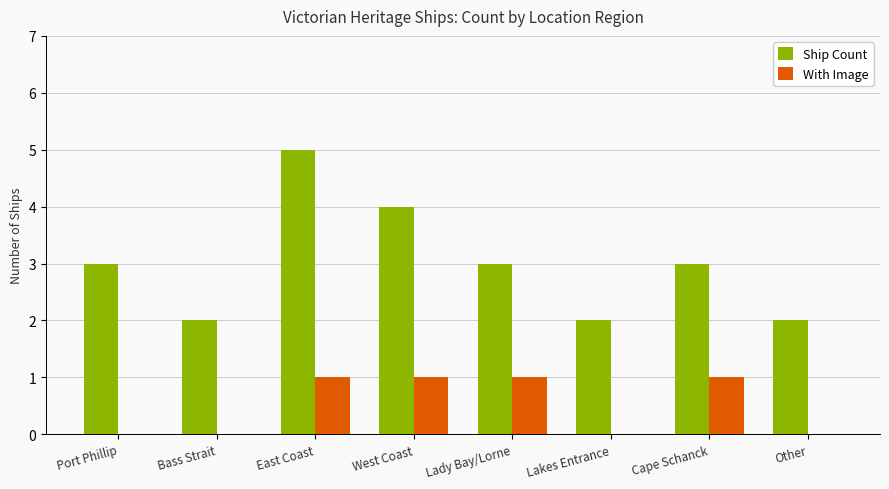

Which series changed the most between East Coast and Other?

Ship Count